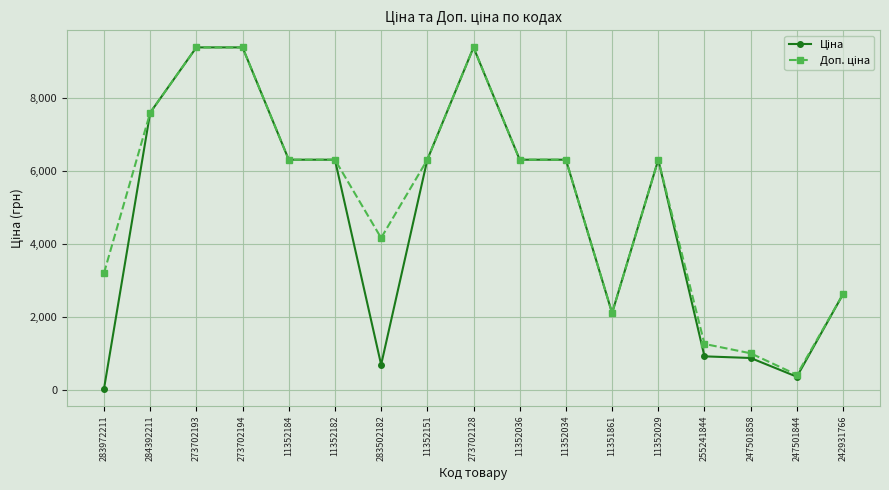

What is the total value across all series at 273702128?

18767.9